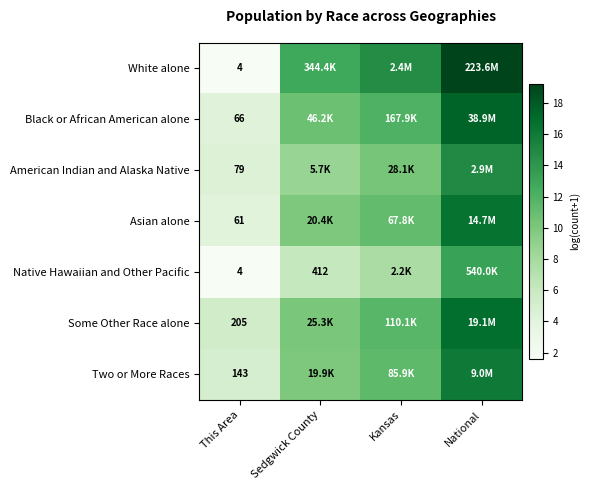

The value of Native Hawaiian and Other Pacific at Kansas is 4.2. True or false?

False